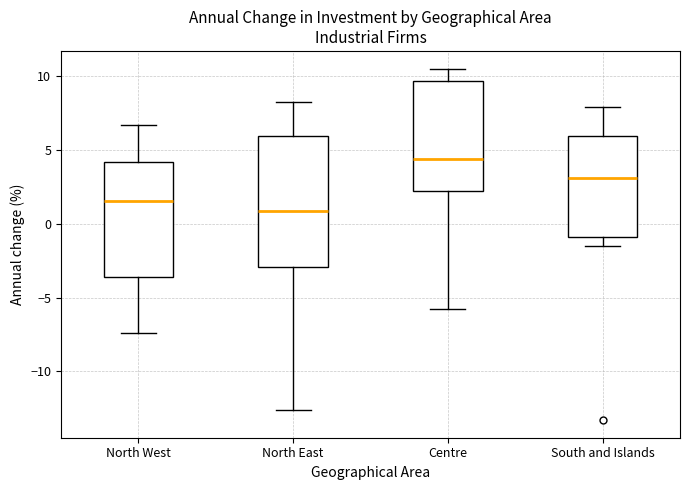

Reading left to right, transcribe this box plot: for each box, give where its median line is, the range the box spans, and where its two whiskers end, as read against the y-axis. The values are not printed on the chart, so give them approximately, as read against the axis.

North West: median 1.5, box -3.5 to 4.0, whiskers -7.5 to 6.5
North East: median 1.0, box -3.0 to 6.0, whiskers -12.5 to 8.0
Centre: median 4.5, box 2.0 to 9.5, whiskers -6.0 to 10.5
South and Islands: median 3.0, box -1.0 to 6.0, whiskers -1.5 to 8.0